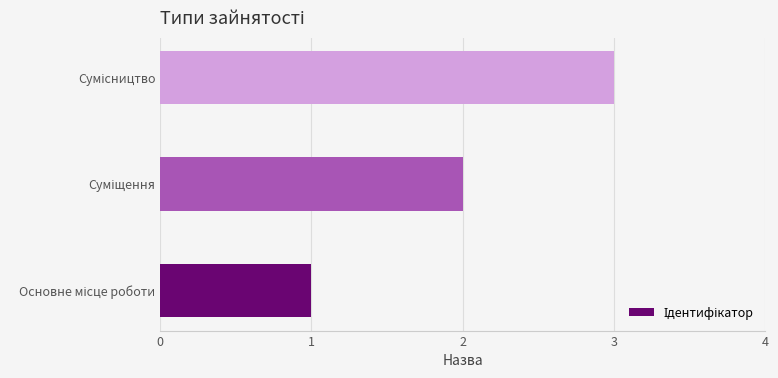

What is the maximum value shown in the chart?

3